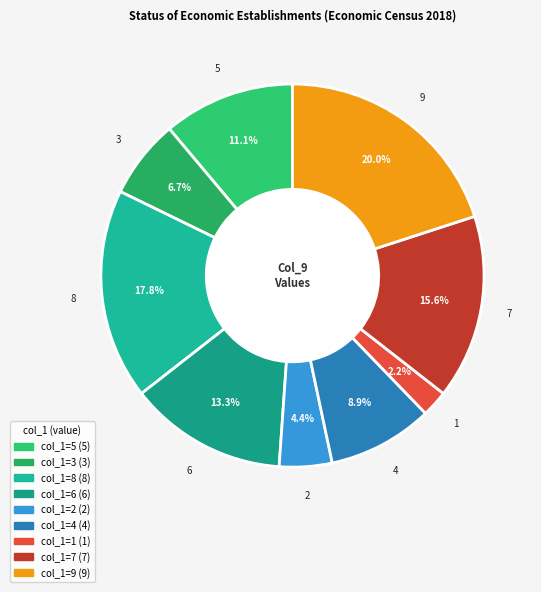

How many segments does this pie chart have?

9